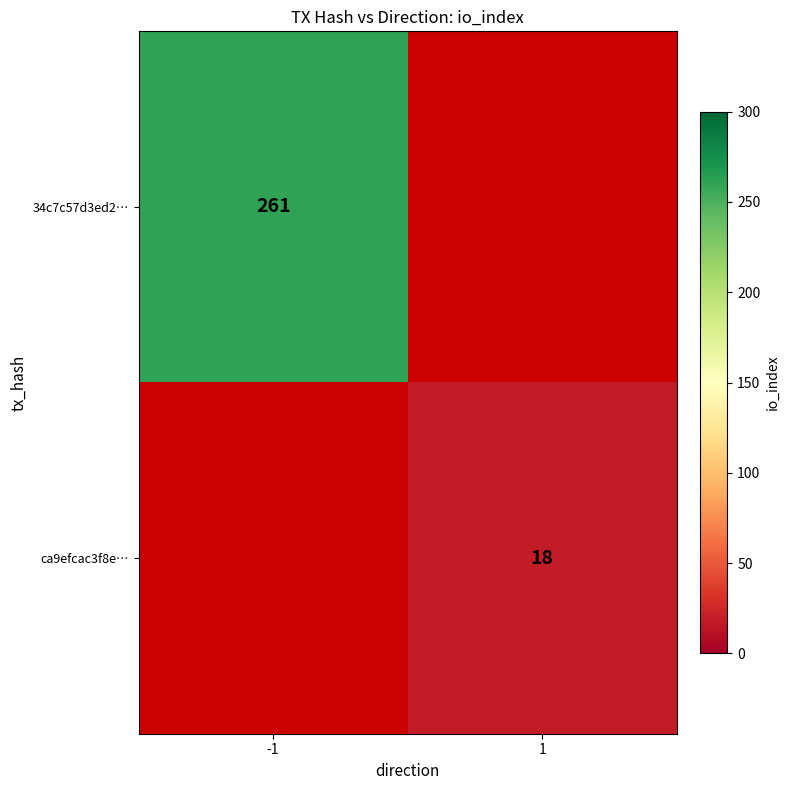

The value of 34c7c57d3ed2… at -1 is 261. True or false?

True